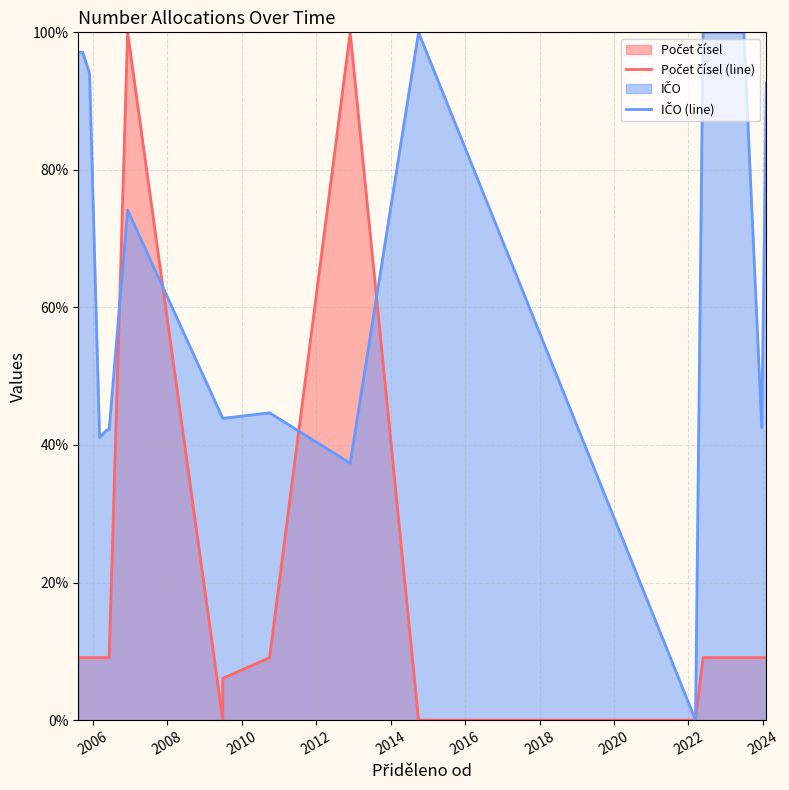

What is the difference between the maximum and second lowest values in the Počet čísel (line) series?

100.0